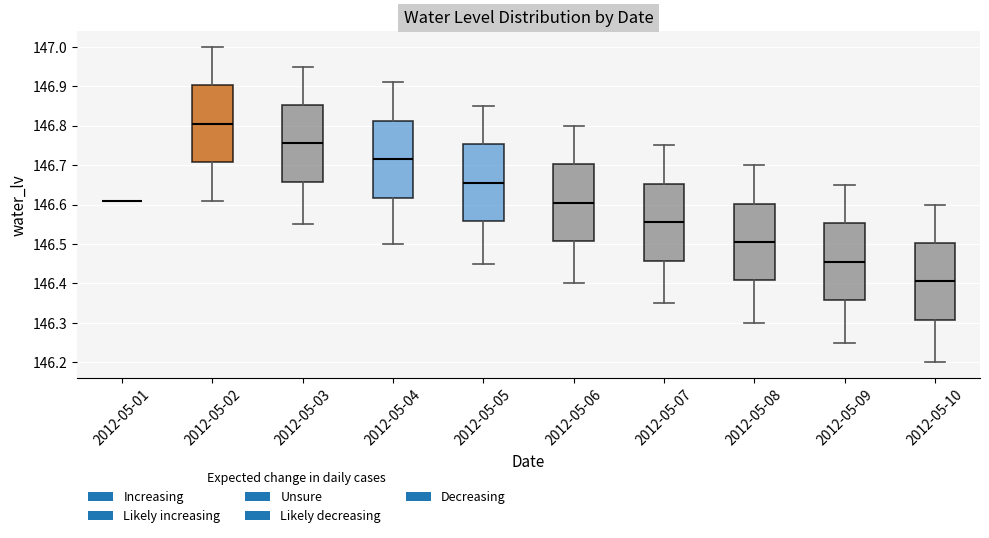

Reading left to right, transcribe this box plot: for each box, give where its median line is, the range the box spans, and where its two whiskers end, as read against the y-axis. The values are not printed on the chart, so give them approximately, as read against the axis.

2012-05-01: box collapsed to a line at 146.61, whiskers 146.61 to 146.61
2012-05-02: median 146.81, box 146.71 to 146.90, whiskers 146.61 to 147.00
2012-05-03: median 146.76, box 146.66 to 146.85, whiskers 146.55 to 146.95
2012-05-04: median 146.72, box 146.62 to 146.81, whiskers 146.50 to 146.91
2012-05-05: median 146.66, box 146.56 to 146.75, whiskers 146.45 to 146.85
2012-05-06: median 146.61, box 146.51 to 146.70, whiskers 146.40 to 146.80
2012-05-07: median 146.56, box 146.46 to 146.65, whiskers 146.35 to 146.75
2012-05-08: median 146.51, box 146.41 to 146.60, whiskers 146.30 to 146.70
2012-05-09: median 146.46, box 146.36 to 146.55, whiskers 146.25 to 146.65
2012-05-10: median 146.41, box 146.31 to 146.50, whiskers 146.20 to 146.60